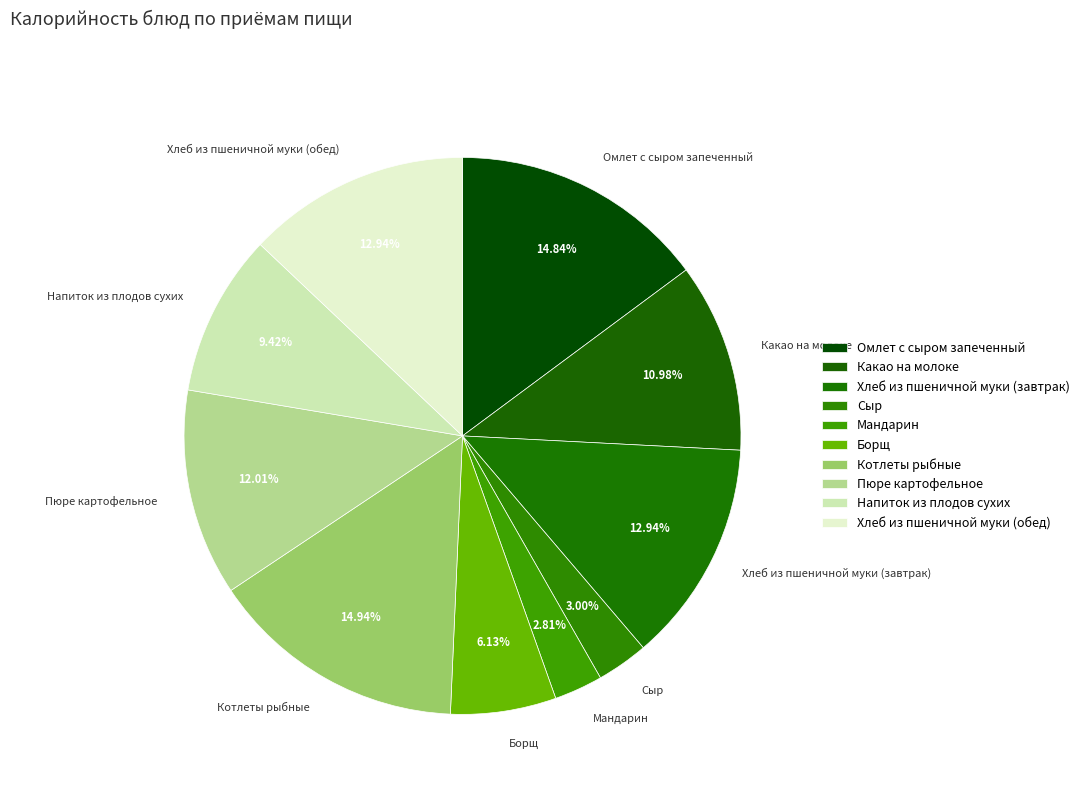

Combined, what portion of the pie is Борщ and Хлеб из пшеничной муки (завтрак)?

19.1%